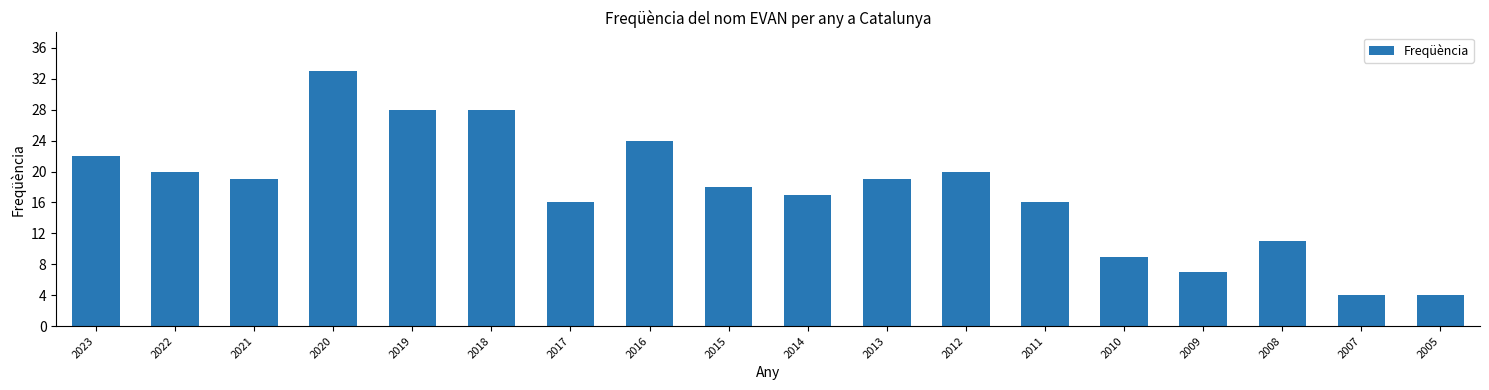

Reading left to right, what are all the values shown in this chart?

2023=22	2022=20	2021=19	2020=33	2019=28	2018=28	2017=16	2016=24	2015=18	2014=17	2013=19	2012=20	2011=16	2010=9	2009=7	2008=11	2007=4	2005=4